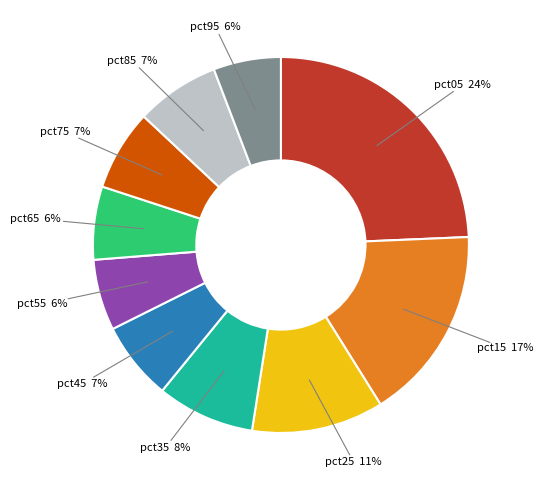

Do pct35 and pct75 together represent more than half of the pie?

No